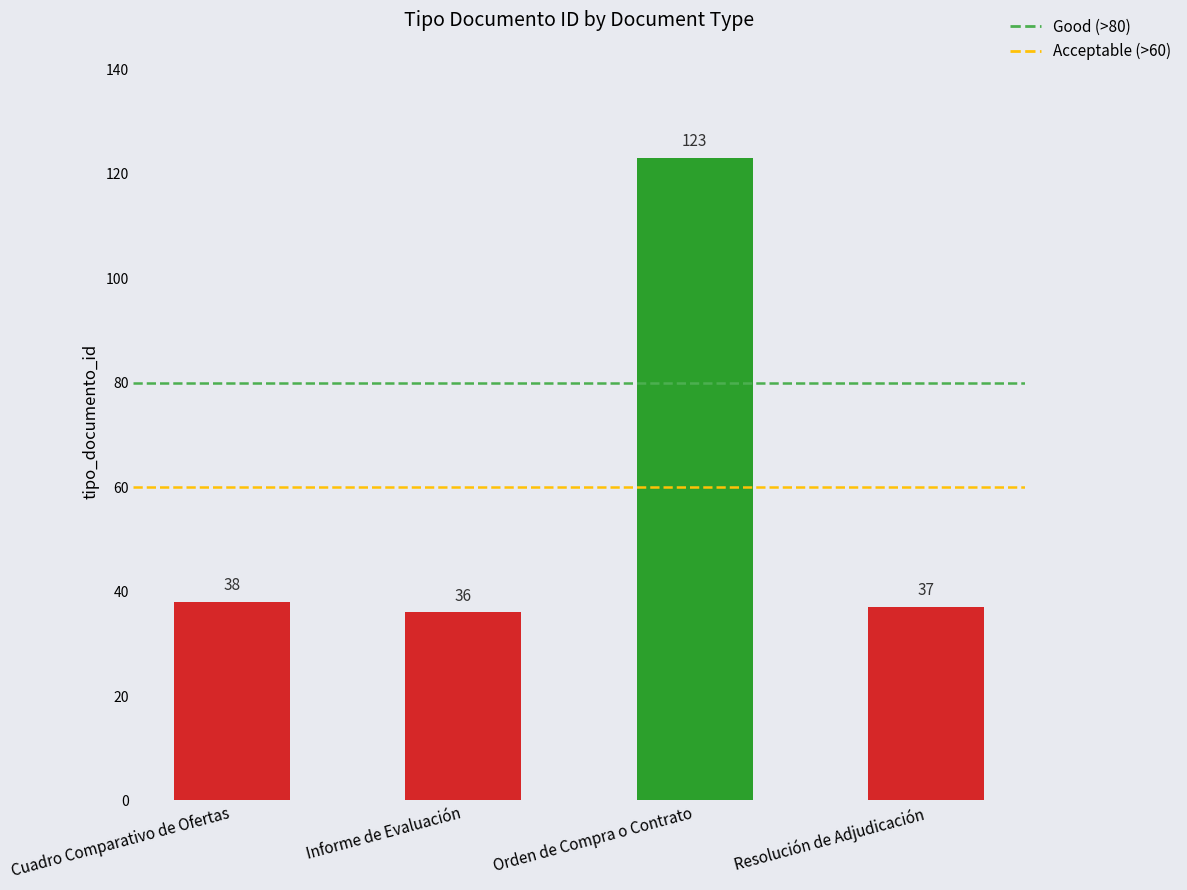

Which category has the highest value across all series?

Orden de Compra o Contrato